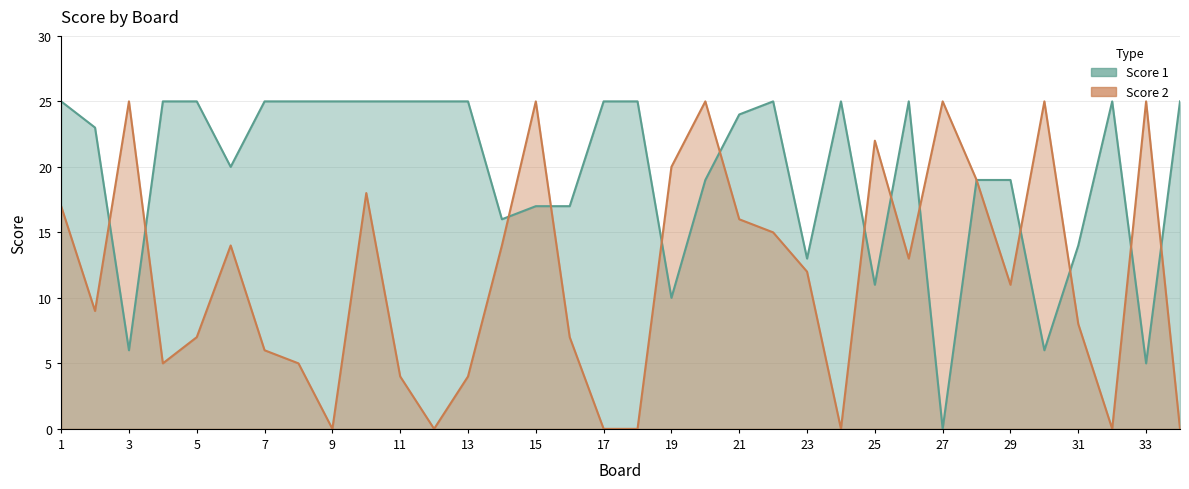

Between 7 and 29, which is larger?

7